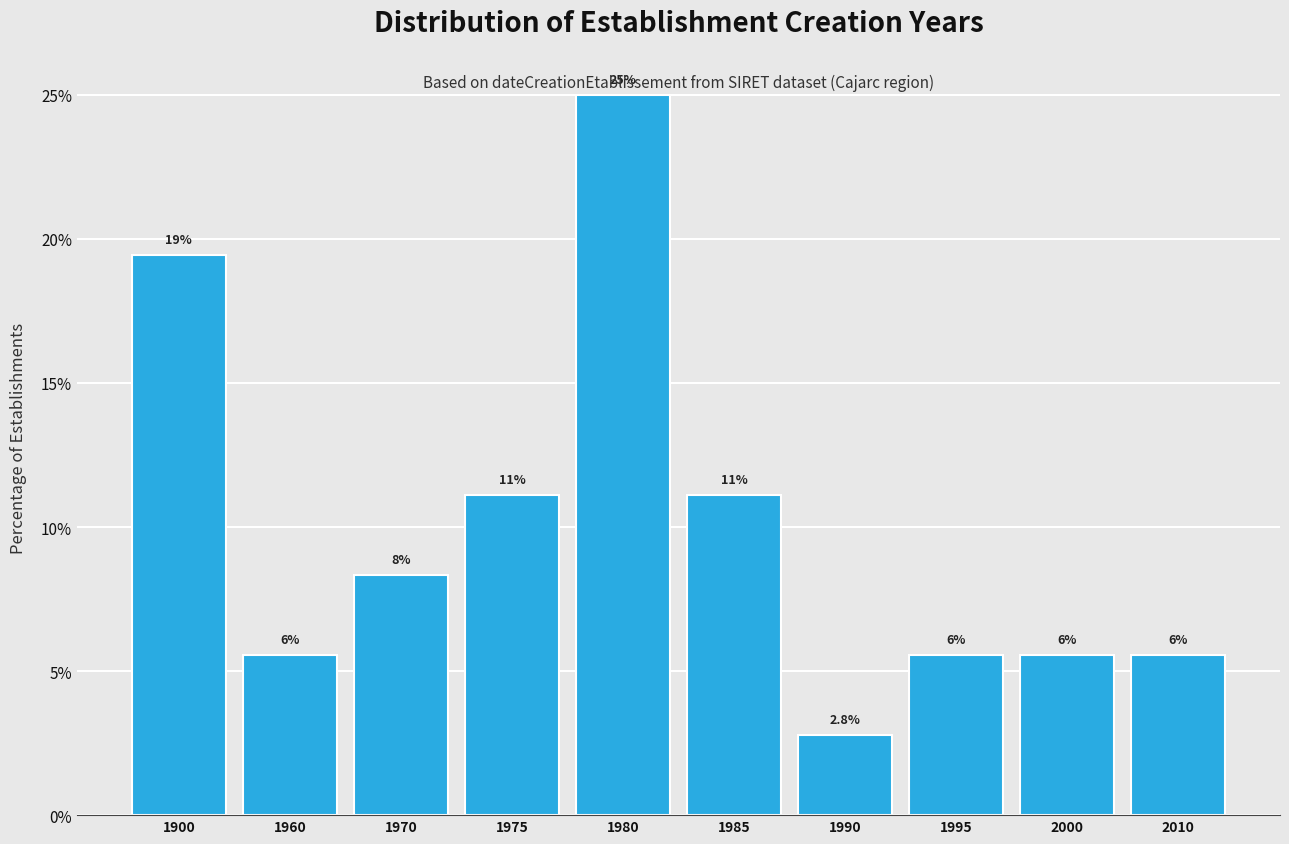

How many bars are there in total?

10